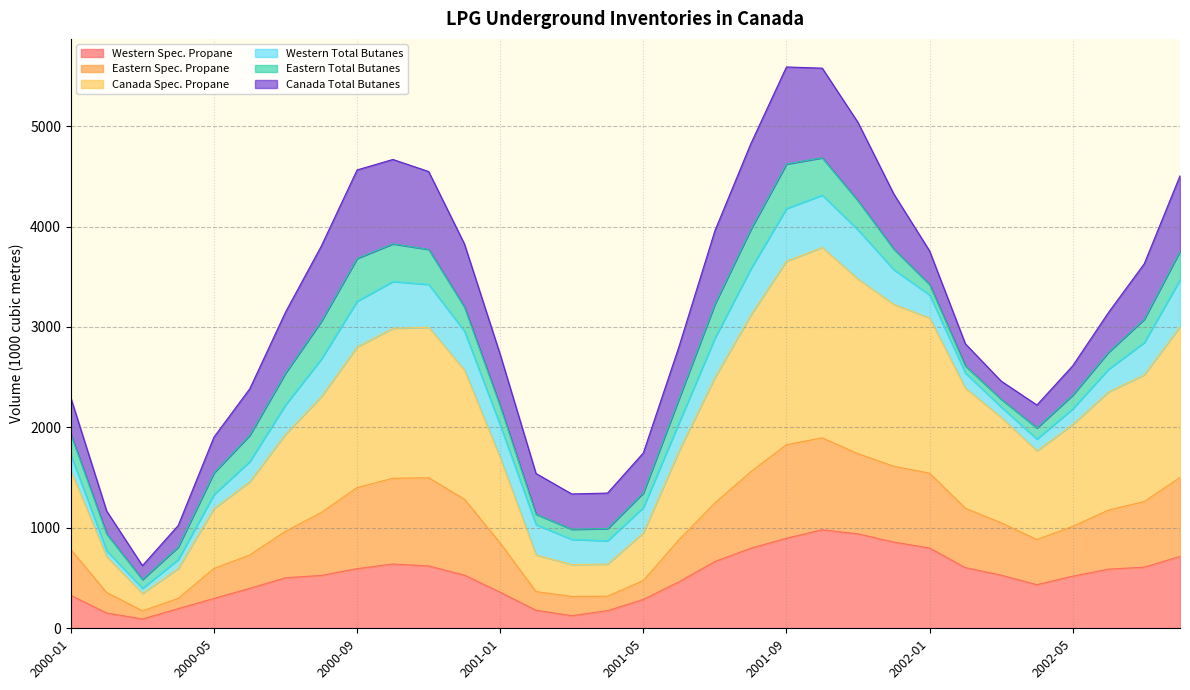

What is the highest value of the Western Spec. Propane series?

981.0